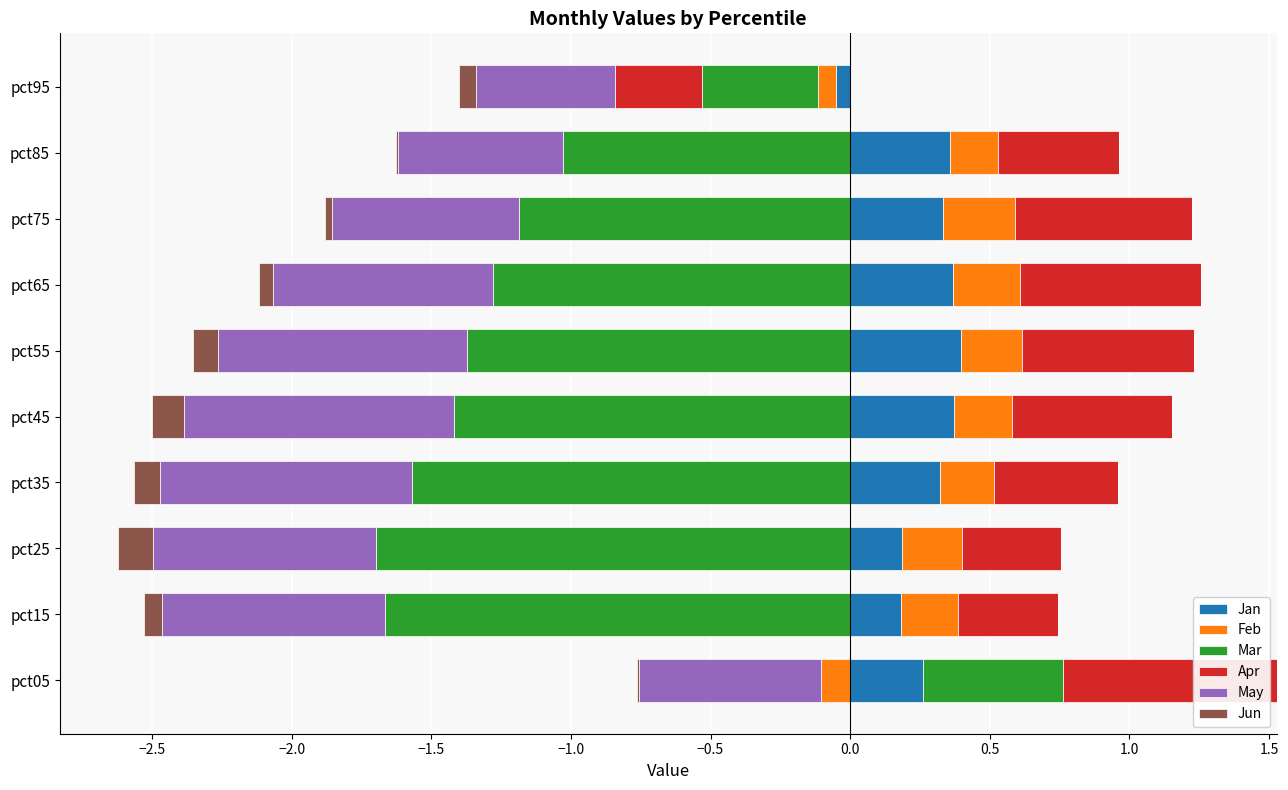

Does the chart contain stacked bars?

No